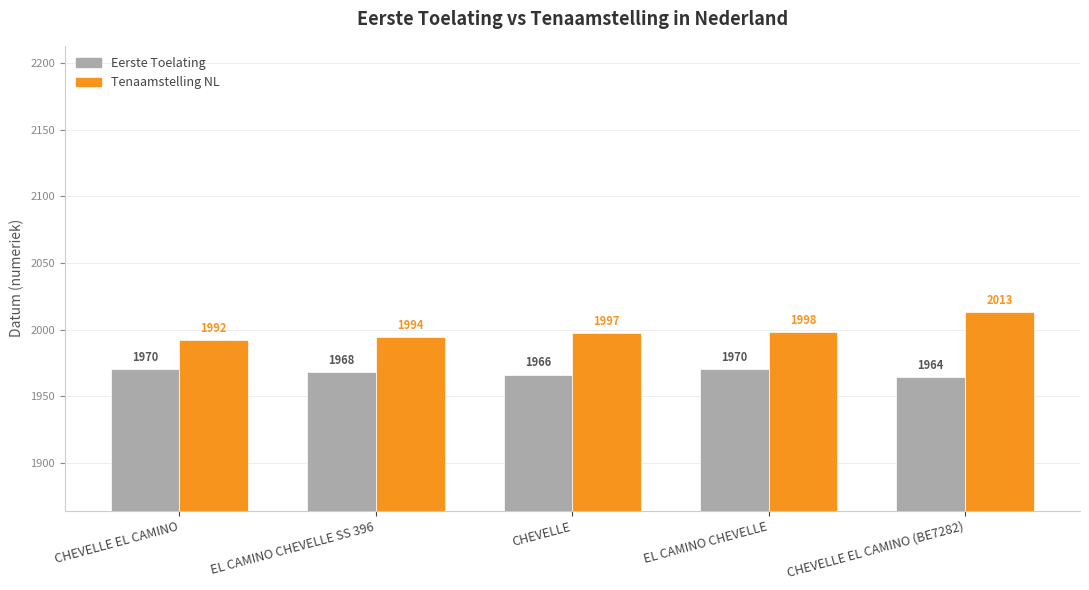

Are the bars grouped side by side (vs. stacked)?

Yes